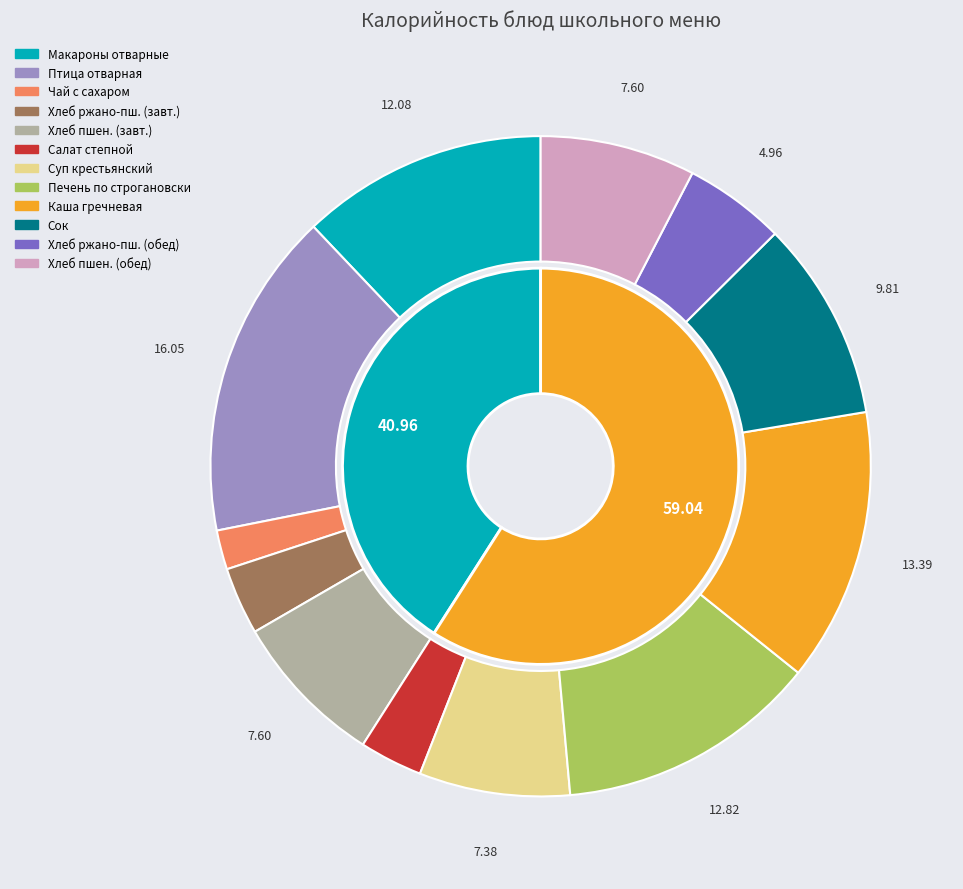

Which category has the biggest portion of the pie?

Птица отварная